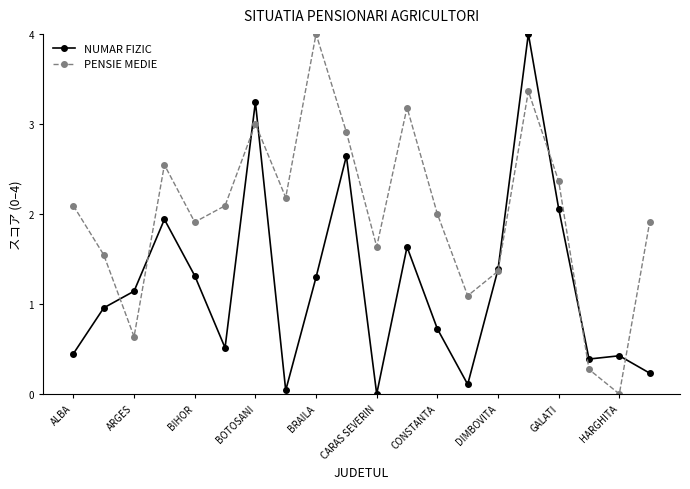

How many values in the NUMAR FIZIC series exceed 1?

10